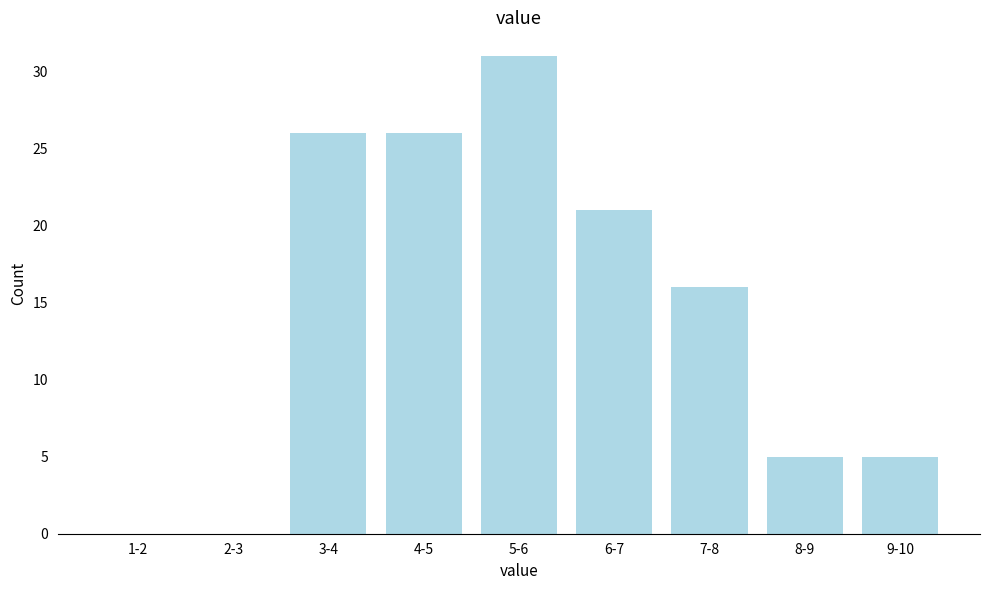

Reading left to right, list all the values displayed in this chart.

1-2=0	2-3=0	3-4=26	4-5=26	5-6=31	6-7=21	7-8=16	8-9=5	9-10=5